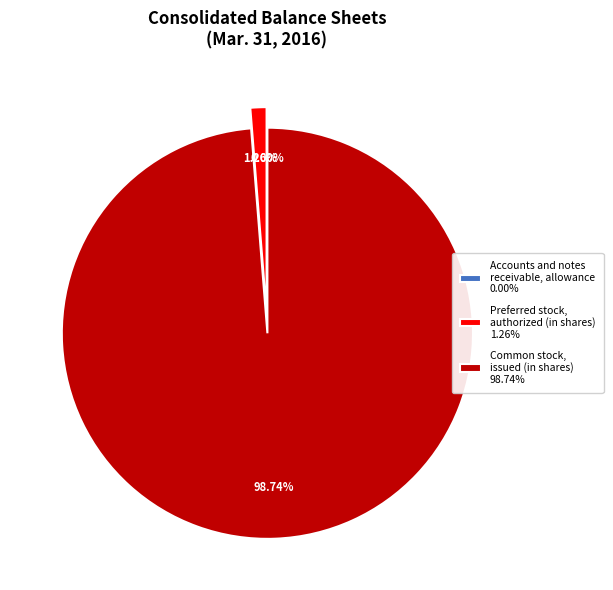

Combined, do Preferred stock, authorized (in shares) 1.26% and Common stock, issued (in shares) 98.74% account for over 50%?

Yes